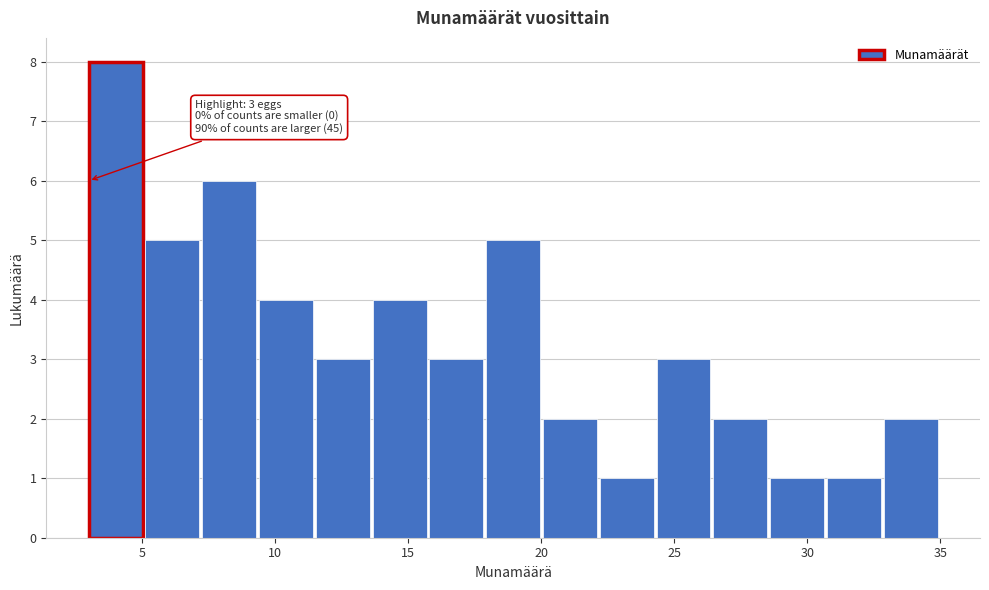

Over which range of the x-axis is the bar tallest?

3.0 to 5.0